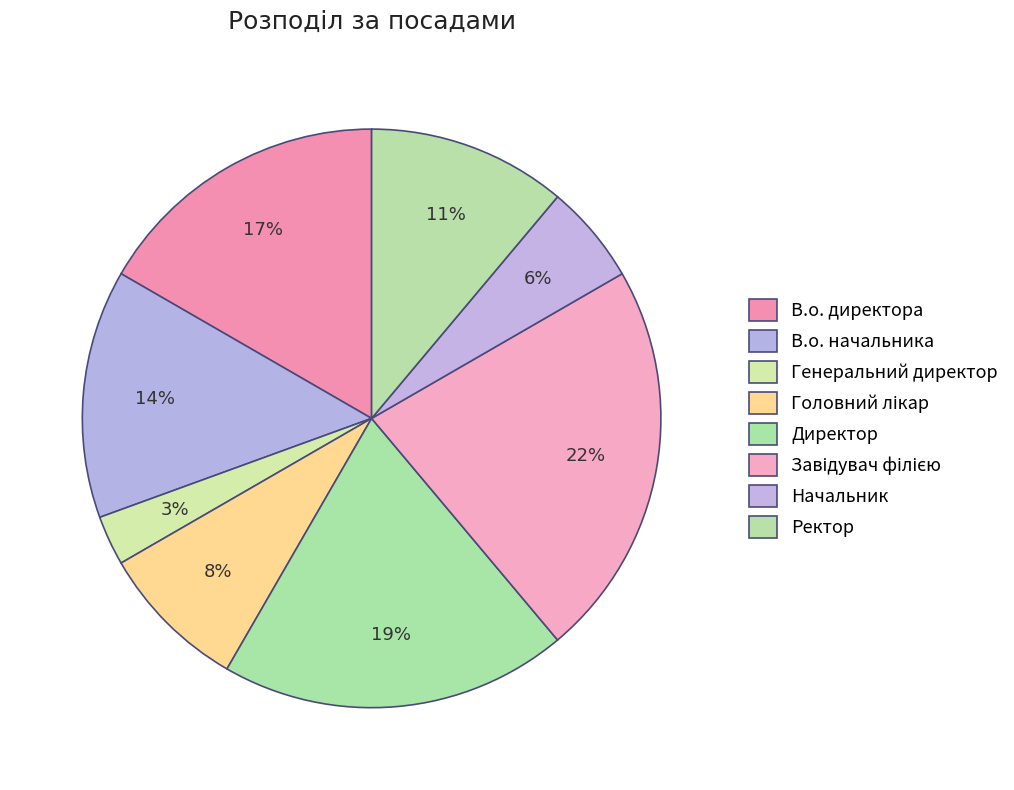

What percentage do Генеральний директор and В.о. директора together represent?

19.4%